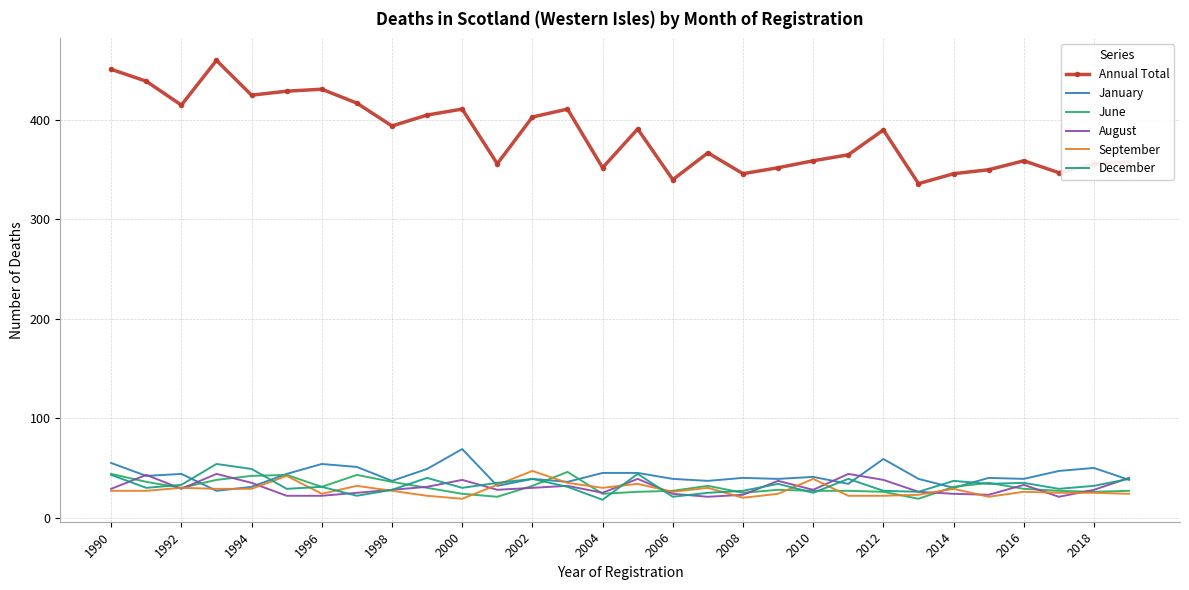

True or false: January and Annual Total intersect in this chart.

False